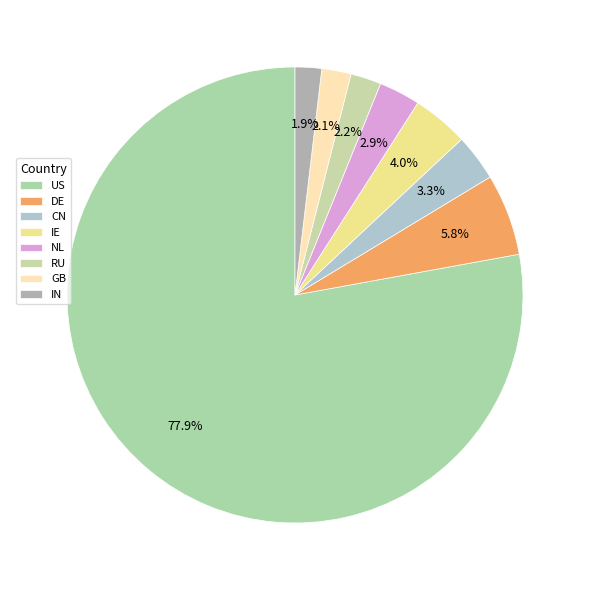

The US slice represents 78% of the pie. True or false?

True